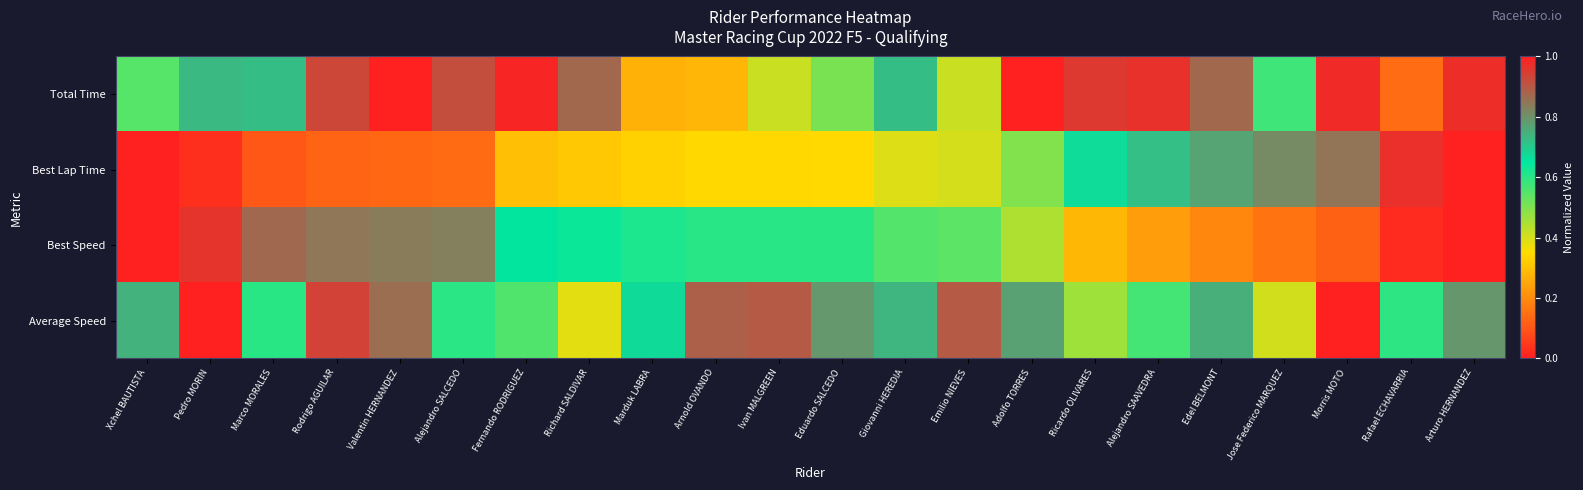

Which series has the largest range (max minus min)?

Total Time